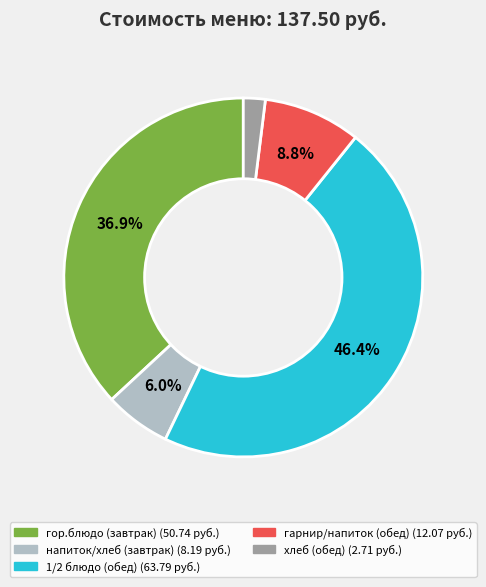

To the nearest percent, what is the difference between the largest and smallest slice percentages?

44%